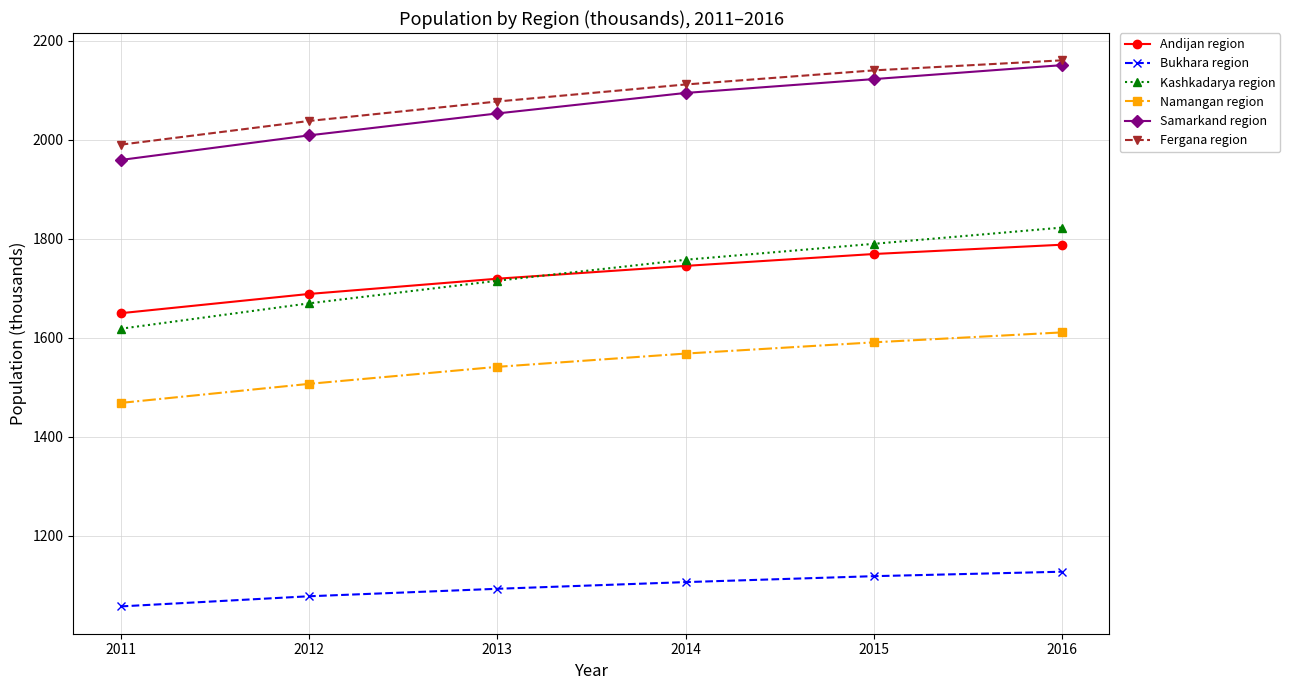

True or false: Bukhara region has a value of 677.4 at 2013.

False